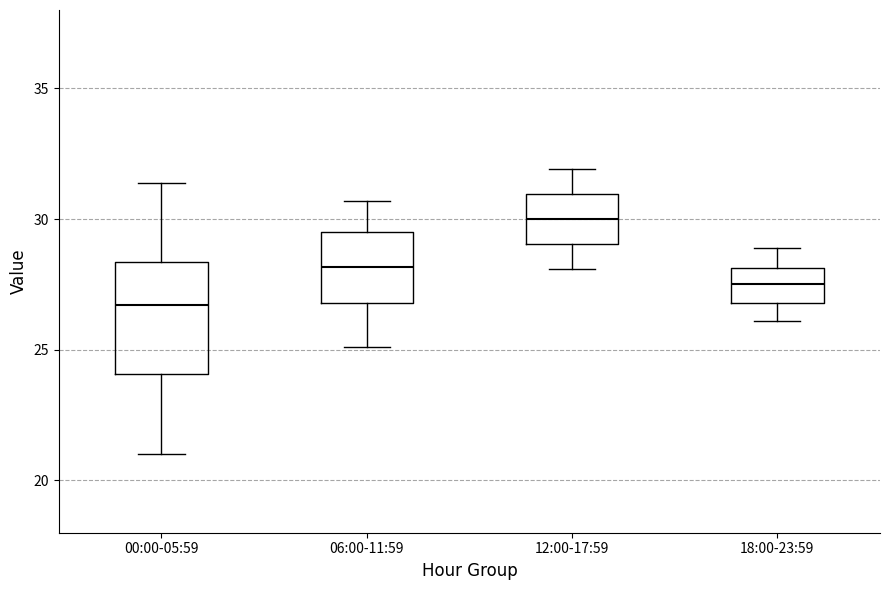

Reading left to right, transcribe this box plot: for each box, give where its median line is, the range the box spans, and where its two whiskers end, as read against the y-axis. The values are not printed on the chart, so give them approximately, as read against the axis.

00:00-05:59: median 26.5, box 24.0 to 28.5, whiskers 21.0 to 31.5
06:00-11:59: median 28.0, box 27.0 to 29.5, whiskers 25.0 to 30.5
12:00-17:59: median 30.0, box 29.0 to 31.0, whiskers 28.0 to 32.0
18:00-23:59: median 27.5, box 27.0 to 28.0, whiskers 26.0 to 29.0